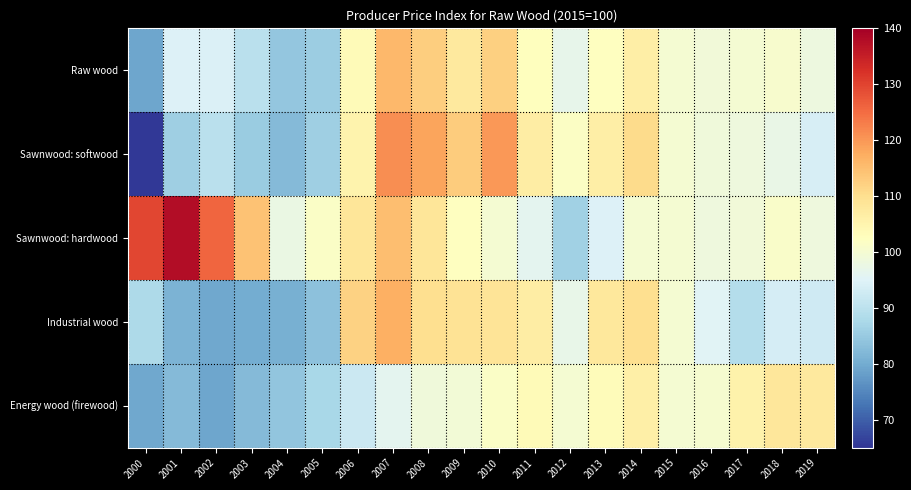

What is the minimum value shown in the chart?

65.5